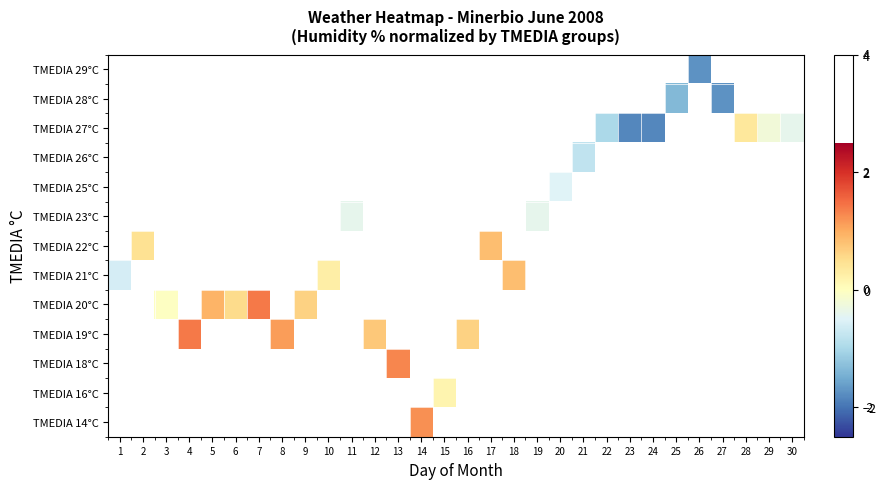

Which series has the largest range (max minus min)?

row_7